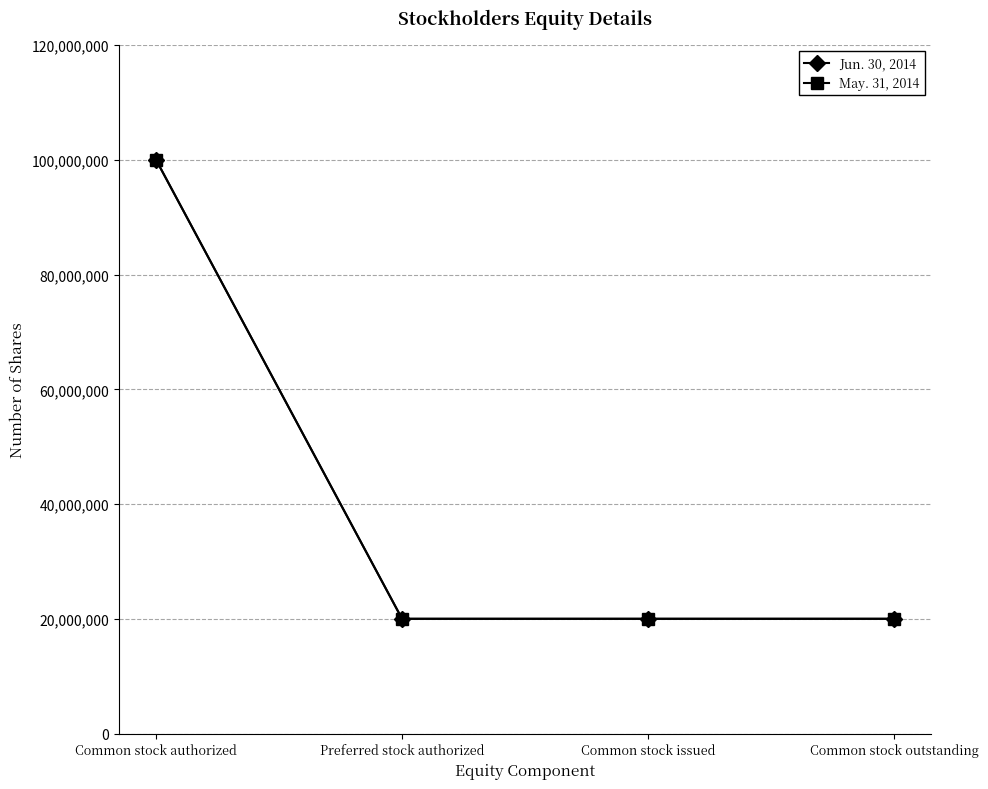

Is this an area chart (filled region under the line)?

No